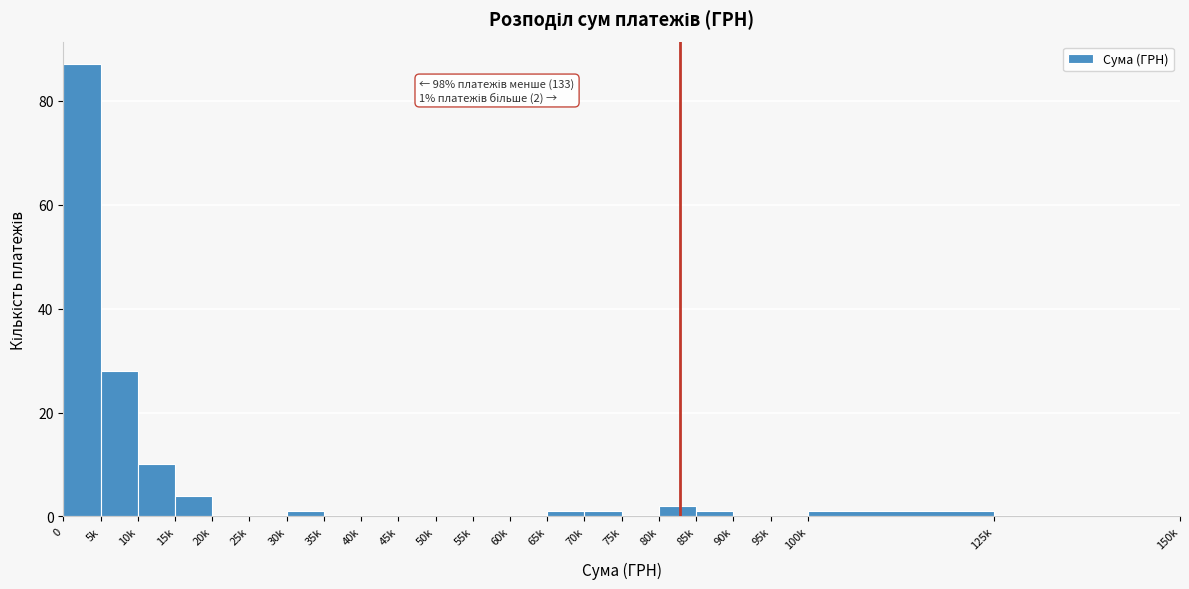

Reading left to right, list all the values displayed in this chart.

0=87	5k=28	10k=10	15k=4	20k=0	25k=0	30k=1	35k=0	40k=0	45k=0	50k=0	55k=0	60k=0	65k=1	70k=1	75k=0	80k=2	85k=1	90k=0	95k=0	100k=1	125k=0